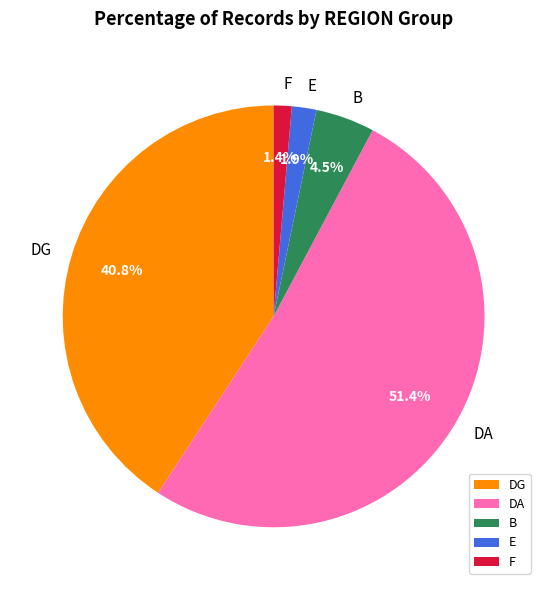

Combined, do DG and E account for over 50%?

No